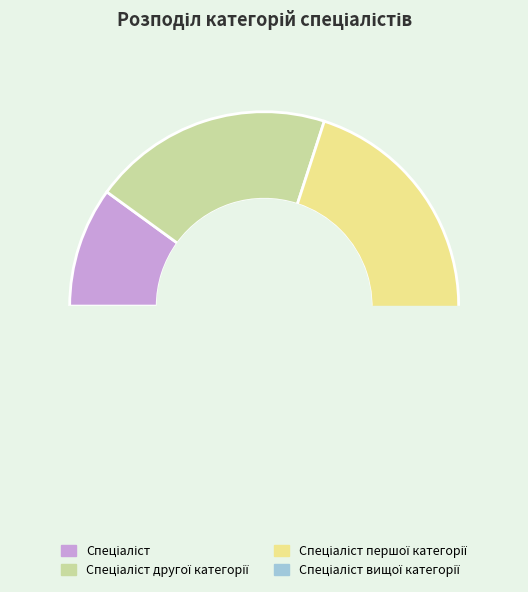

What is the change in value from Спеціаліст to Спеціаліст першої категорії?

+2